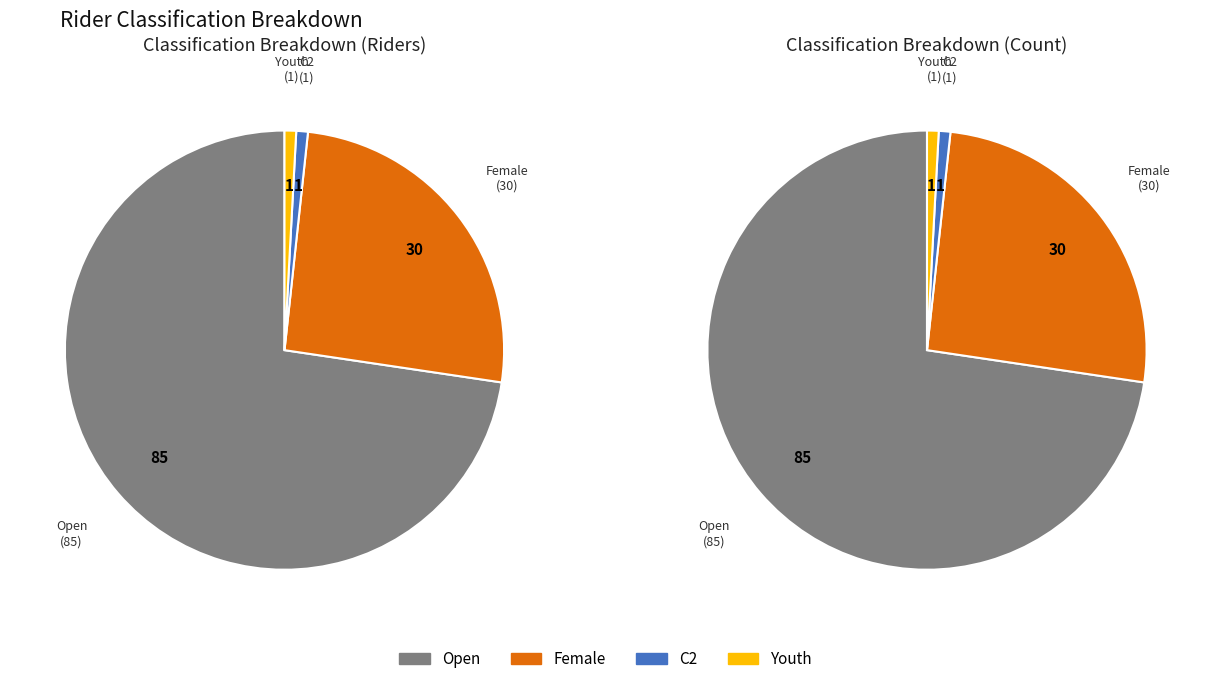

What is the change in value from Open to Female?

-55